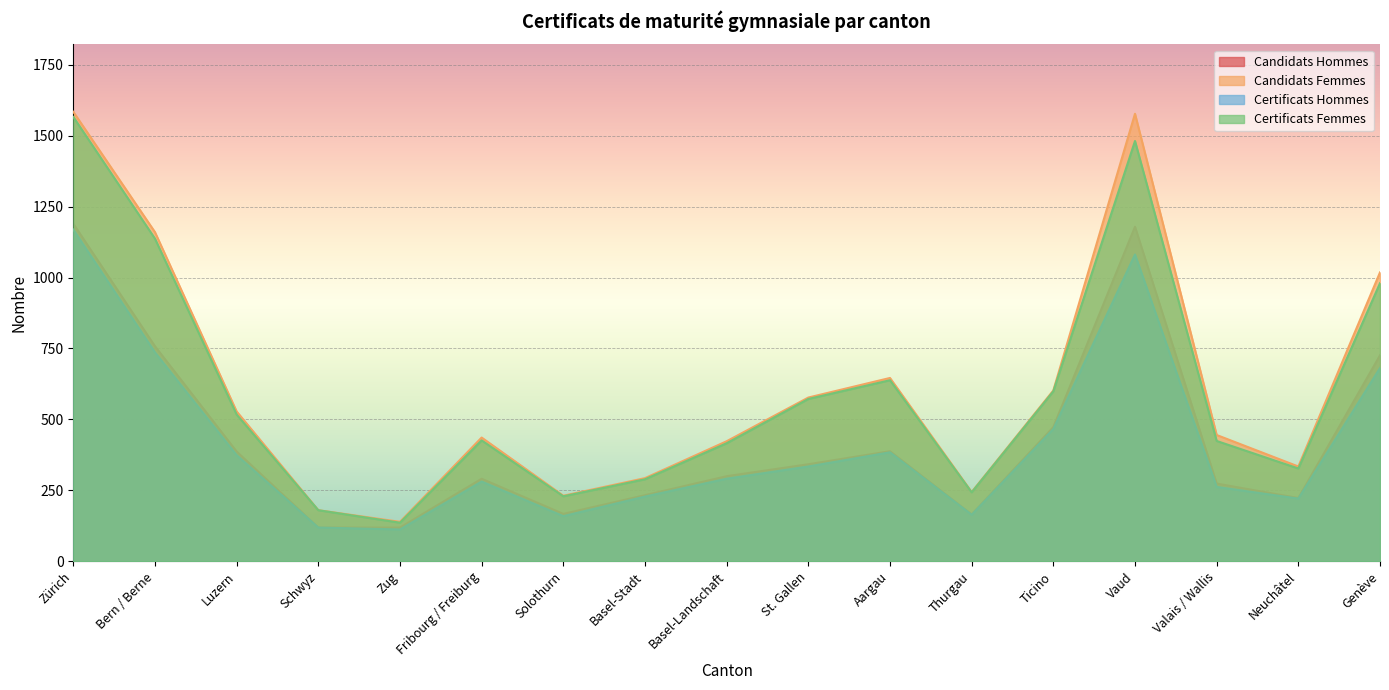

What are all the series names shown in the legend?

Candidats Hommes, Candidats Femmes, Certificats Hommes, Certificats Femmes